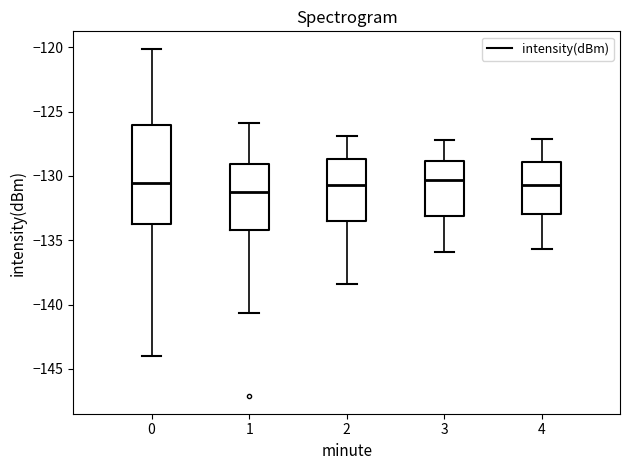

Reading left to right, read every box against the y-axis: the position of its median line, the range the box covers, and the ends of its whiskers. The values are not printed on the chart, so give them approximately, as read against the axis.

0: median -130.5, box -133.5 to -126.0, whiskers -144.0 to -120.0
1: median -131.0, box -134.0 to -129.0, whiskers -140.5 to -126.0
2: median -130.5, box -133.5 to -128.5, whiskers -138.5 to -127.0
3: median -130.5, box -133.0 to -129.0, whiskers -136.0 to -127.0
4: median -130.5, box -133.0 to -129.0, whiskers -135.5 to -127.0